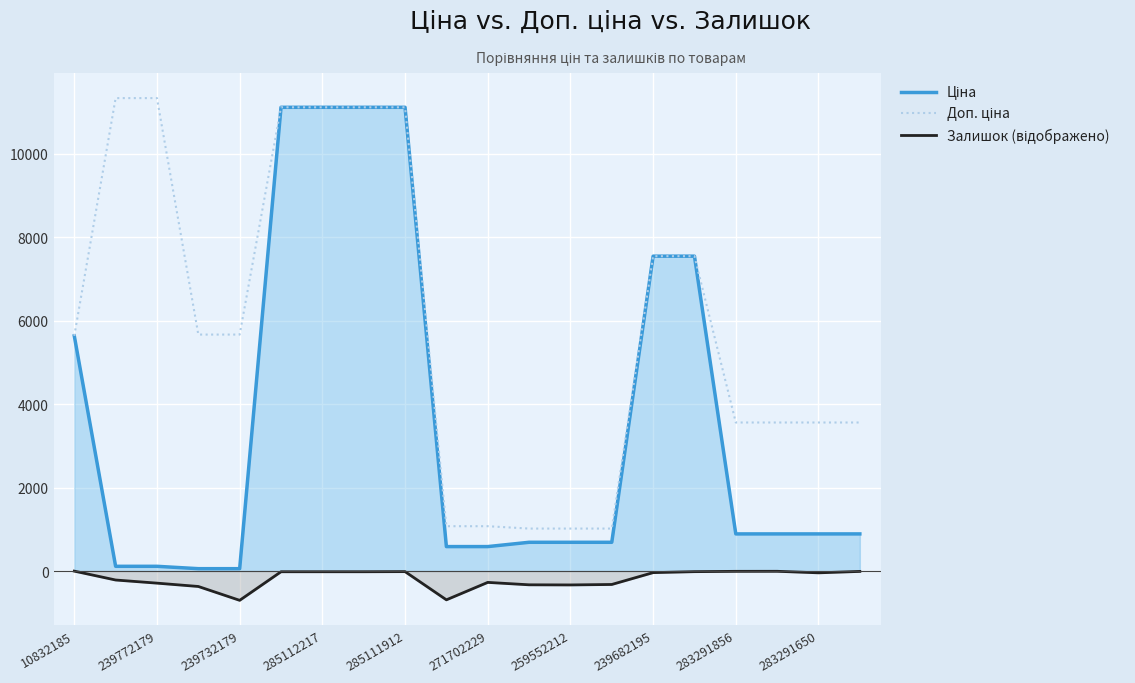

What is the total value across all series at 259552212?

1373.9